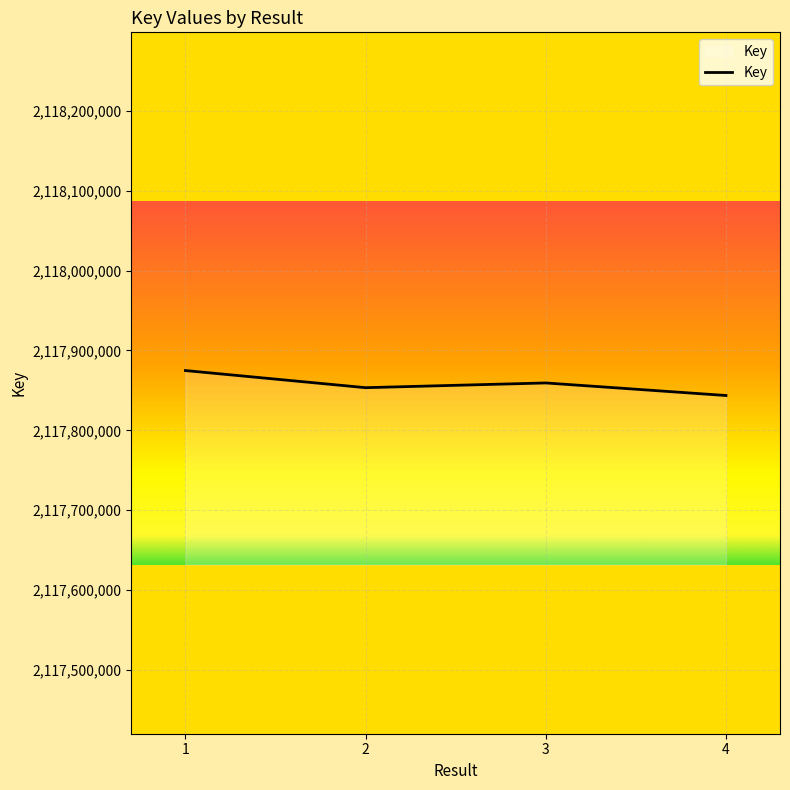

Reading right to left, extract all data points from this chart.

2117843599	2117859323	2117853400	2117874842